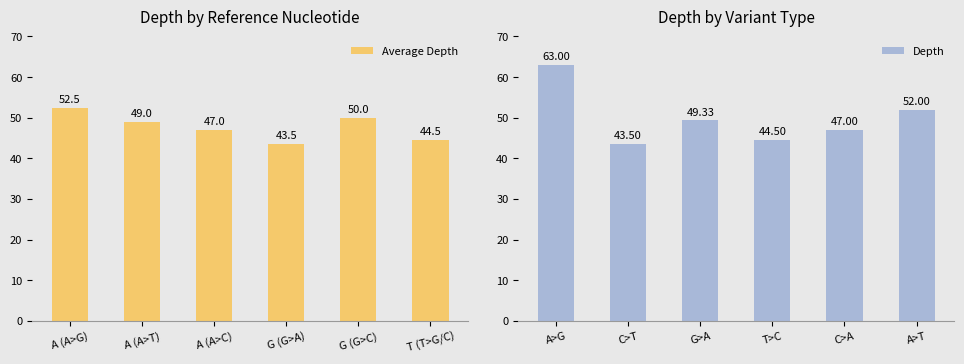

Is it true that Average Depth equals 28.2 at A (A>C)?

False